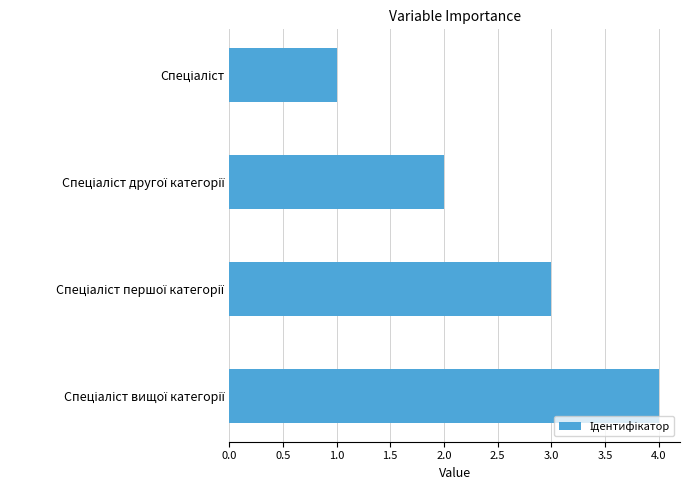

What is the sum of all values?

10